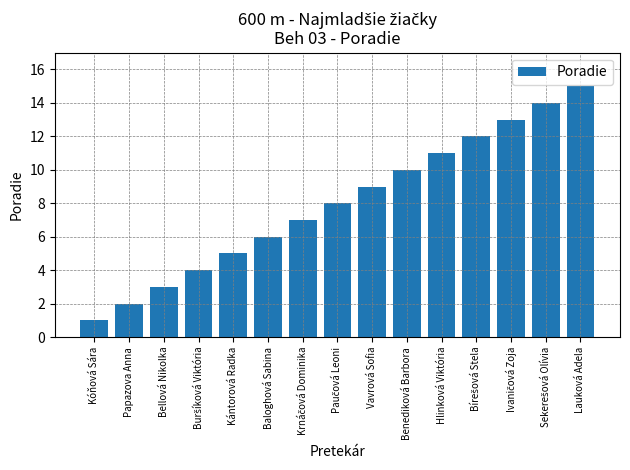

What is the maximum value shown in the chart?

15